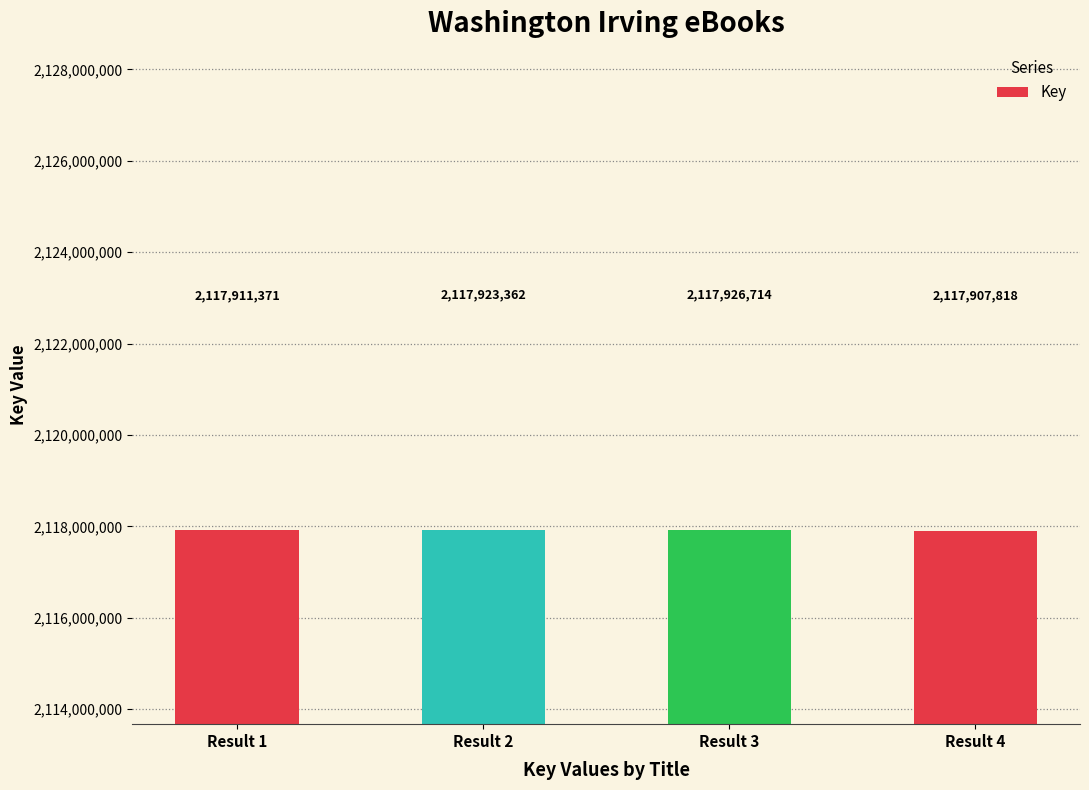

How many series are shown in this chart?

1